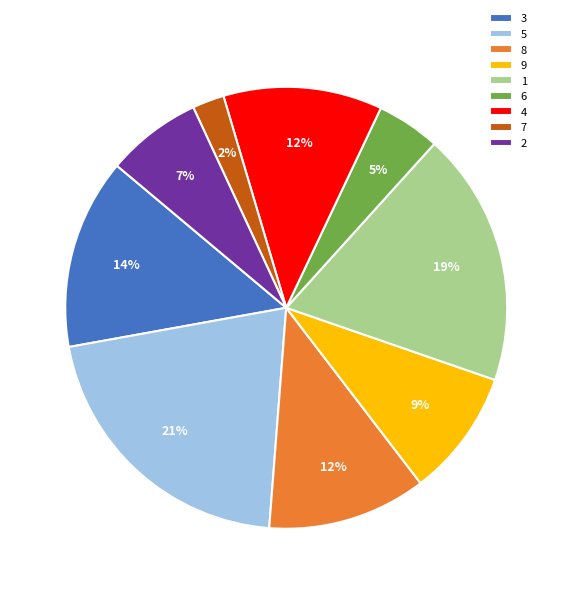

Is 5 the majority of the pie?

No